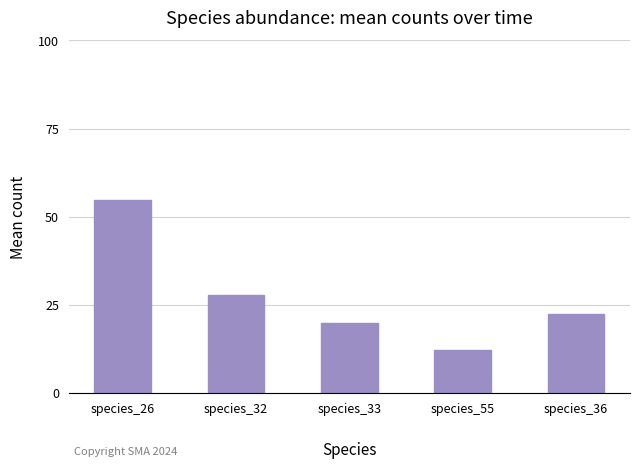

What is the value of the 3rd bar from the left?

19.9